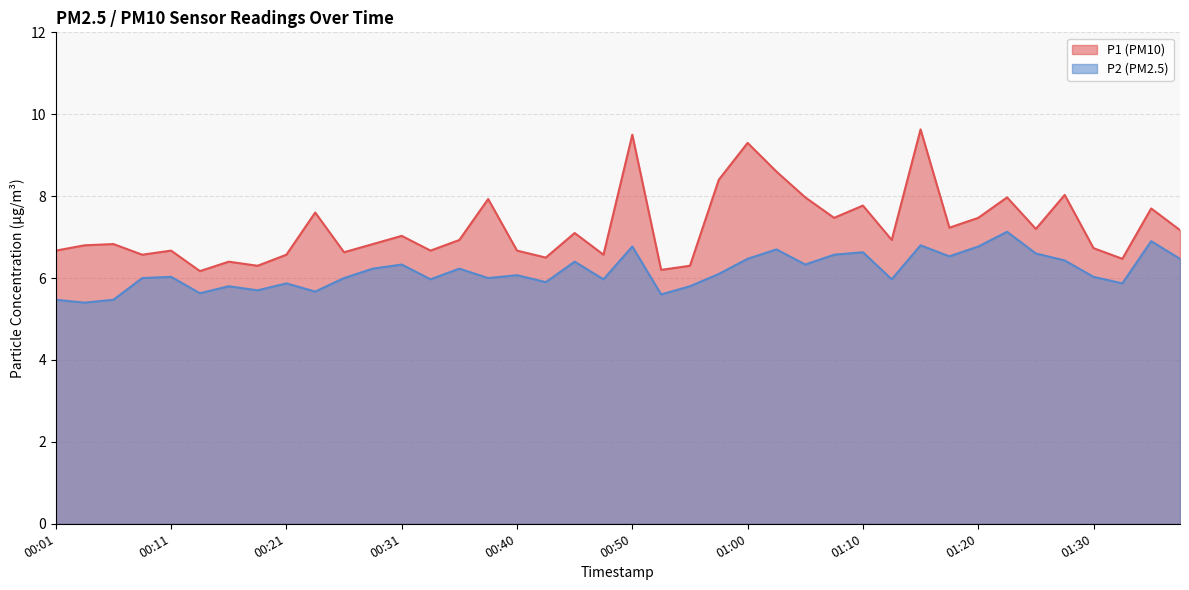

Is it true that P2 equals 6.5 at 01:17?

True